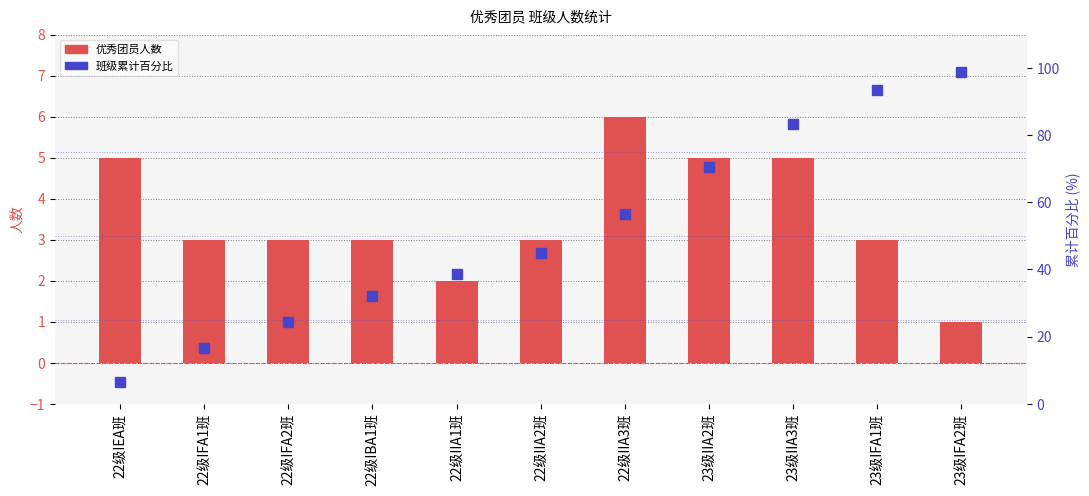

What is the difference between the maximum and minimum values in the 班级累计百分比 series?

92.3